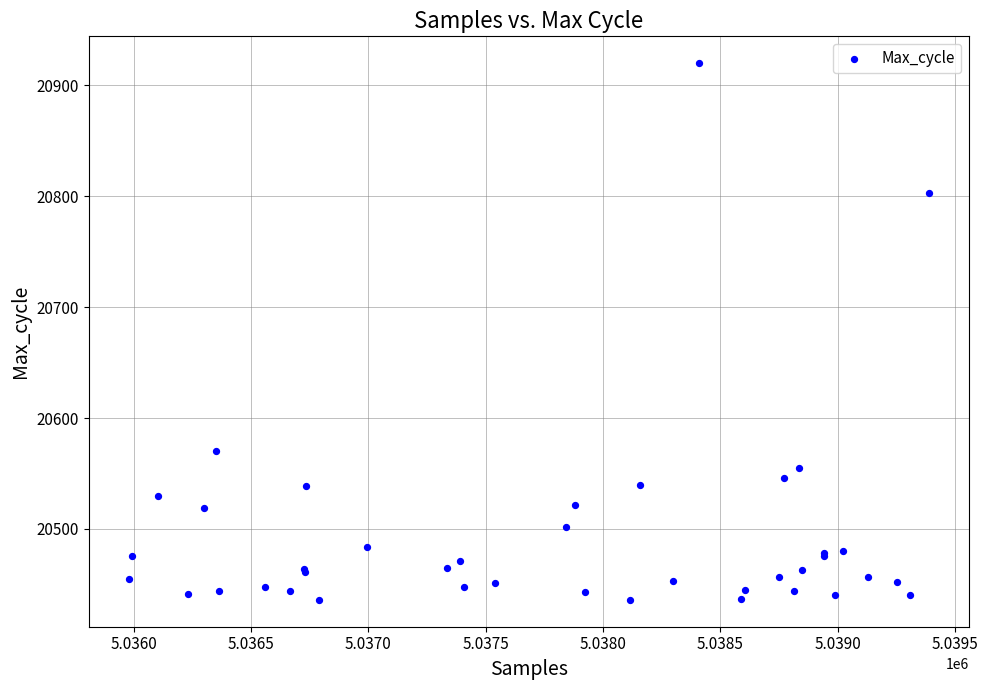

What Y value in the scatter plot is closest to 20678?

20570